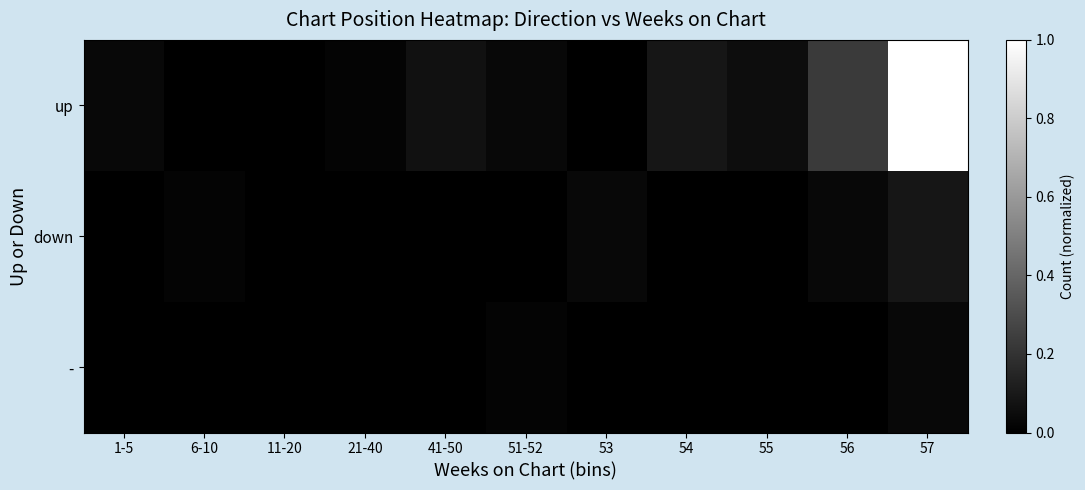

List the series in order of their peak value, lowest first.

-, down, up